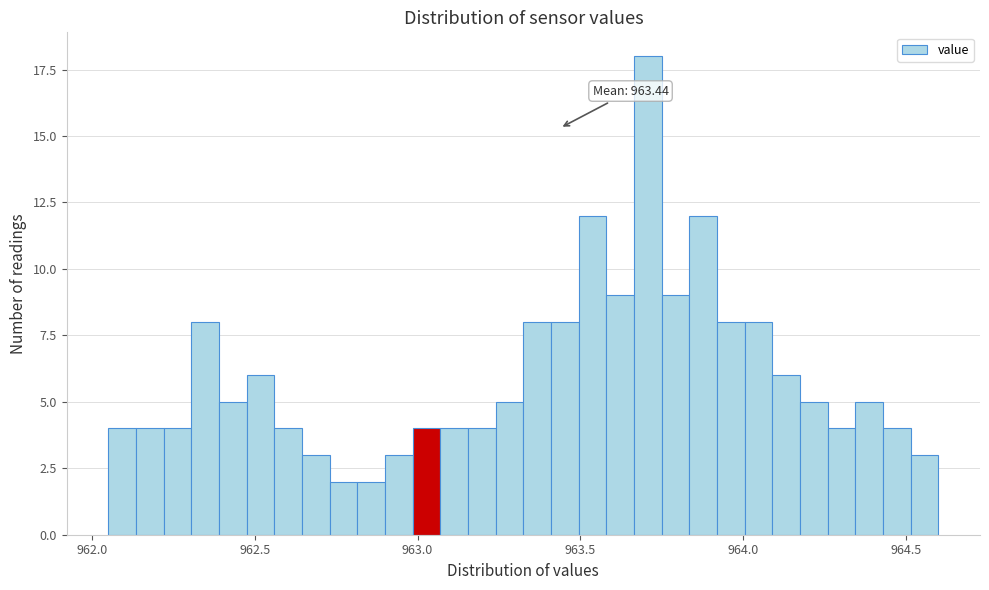

Around what value on the x-axis is the tallest bar? Give the approximate position of its centre, as read against the axis.

963.70